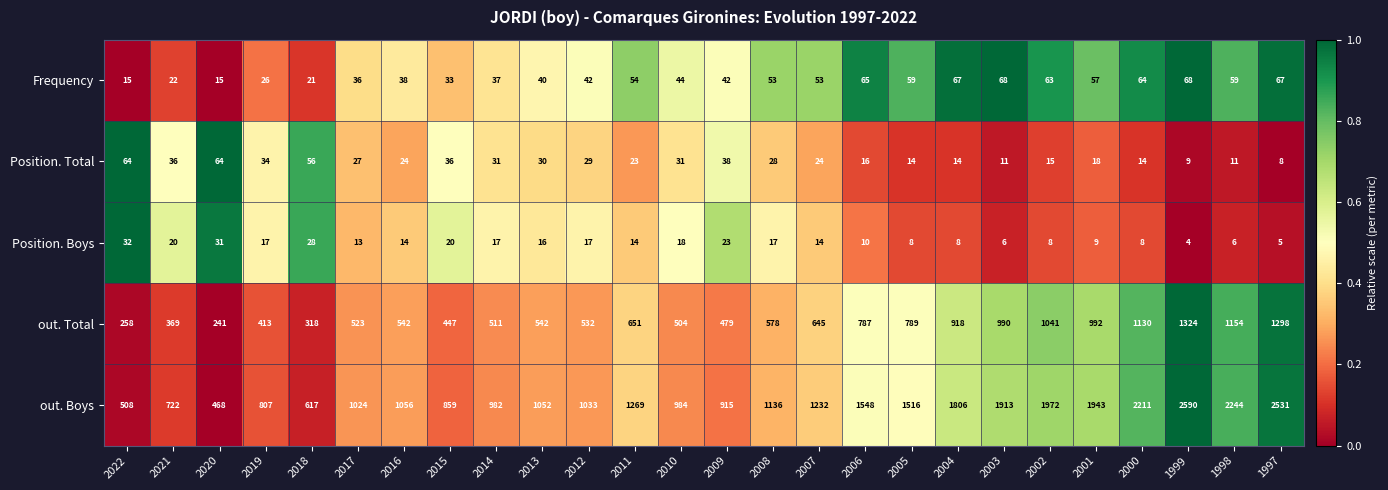

What is the maximum value shown in the chart?

2590